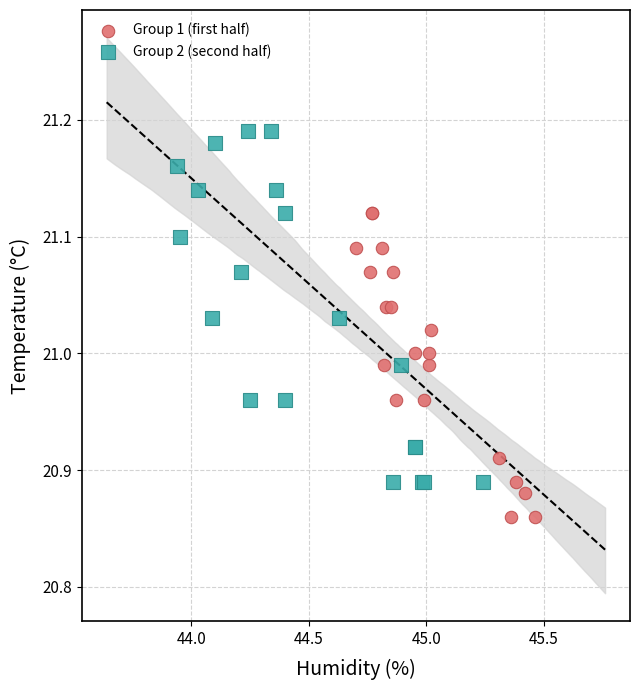

Which series has the largest Y range (max minus min)?

Group 2 (second half)